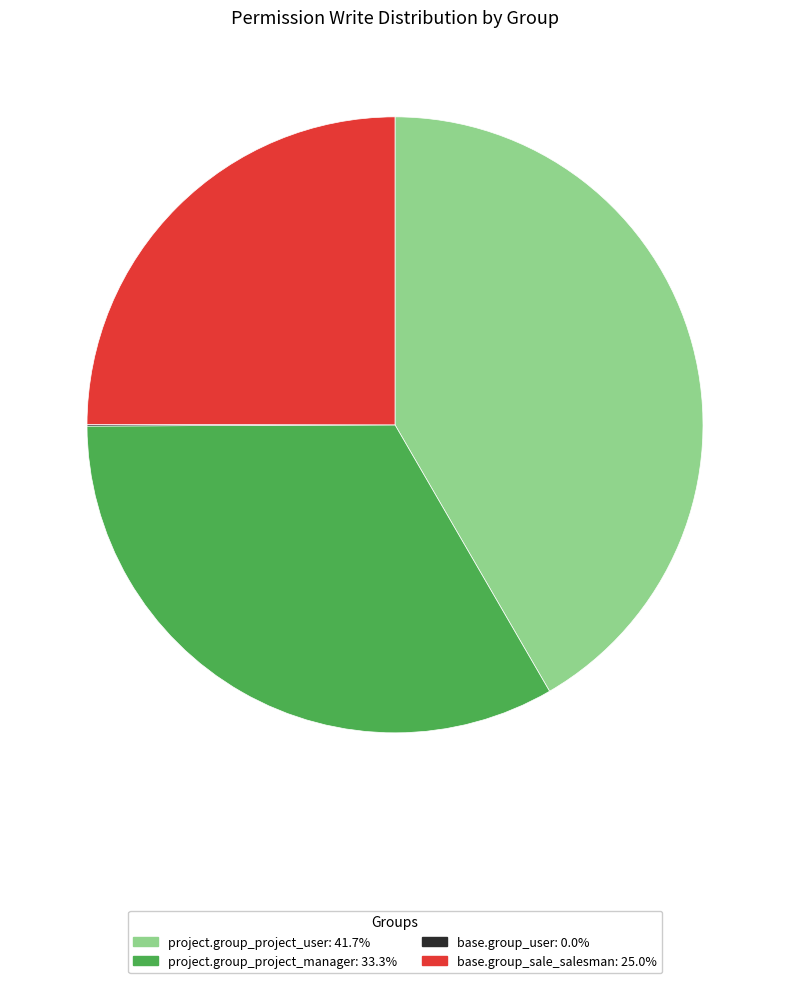

Is there a majority slice in this chart?

No